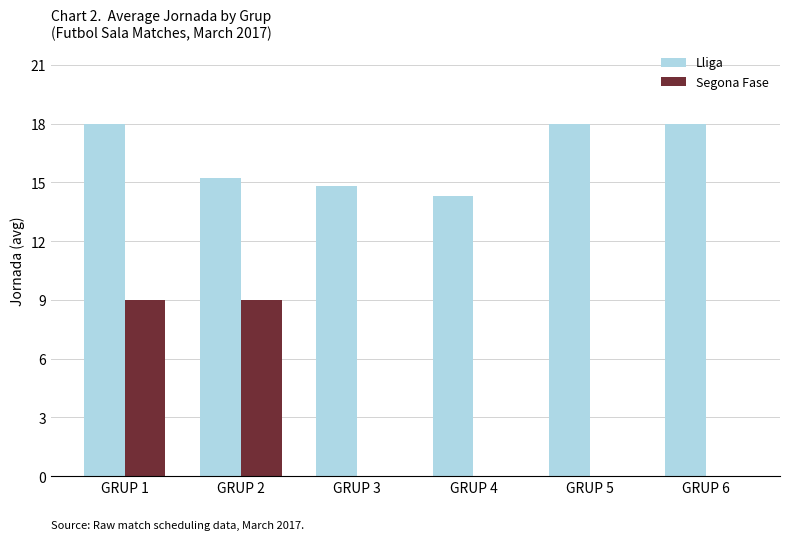

What is the sum of the Segona Fase values at GRUP 2 and GRUP 6?

9.0